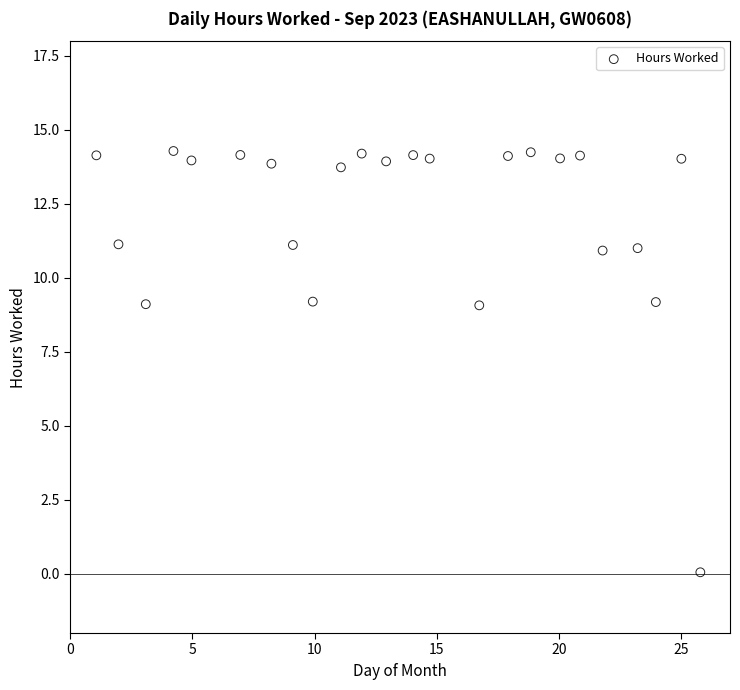

What is the range of Y values (max minus min)?

14.2